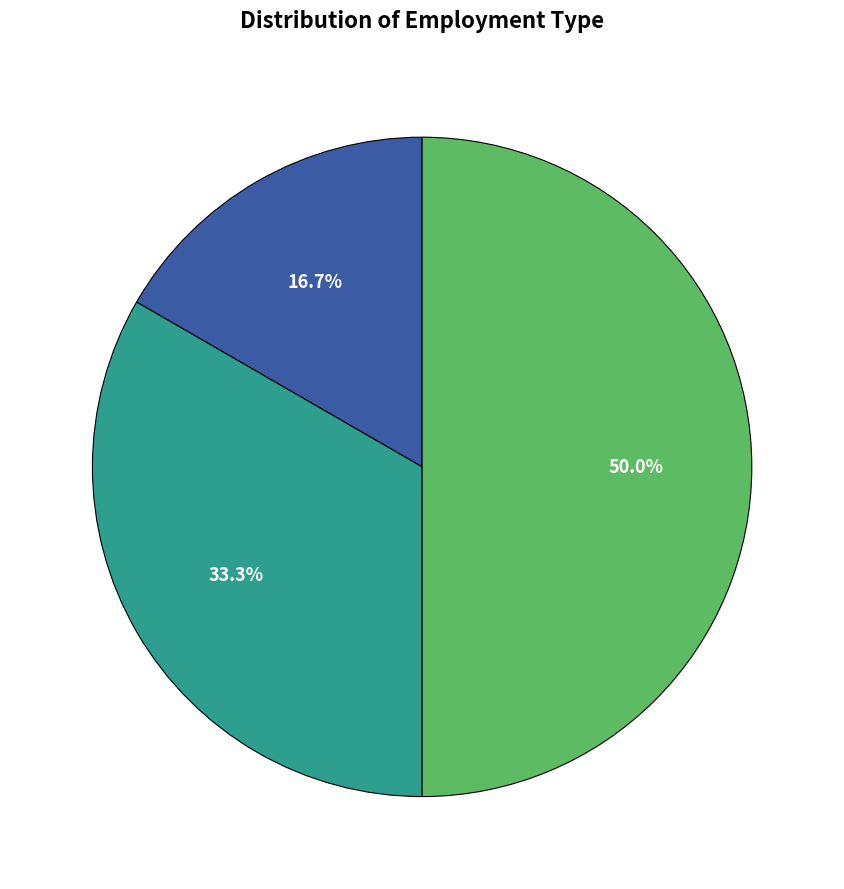

Count the number of slices in the pie.

3